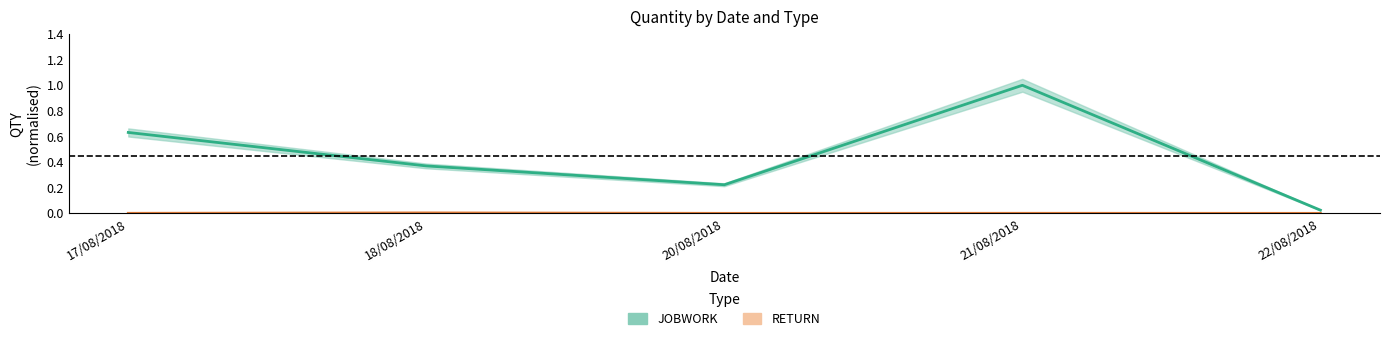

Does the chart display data point markers on the line(s)?

No